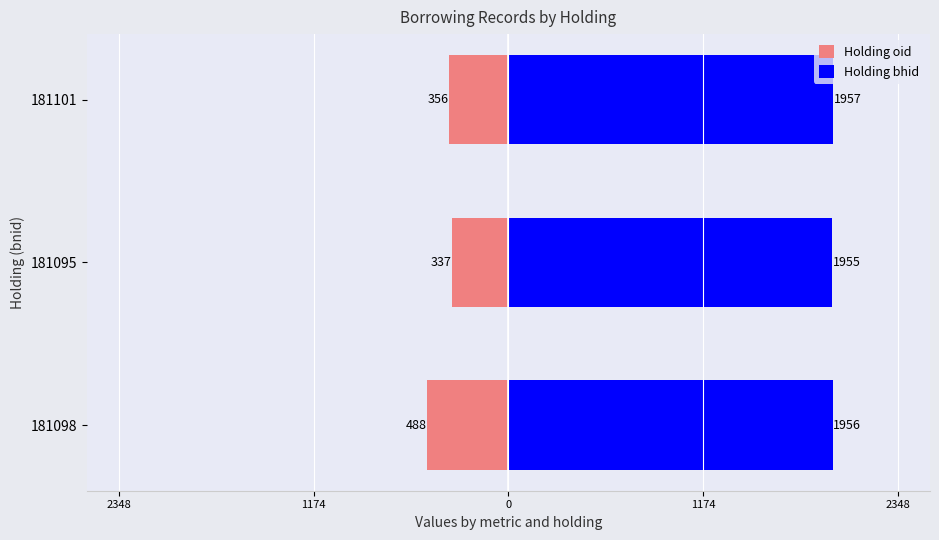

Is the value of Holding bhid at 181095 greater than the value of Holding oid at 181095?

Yes